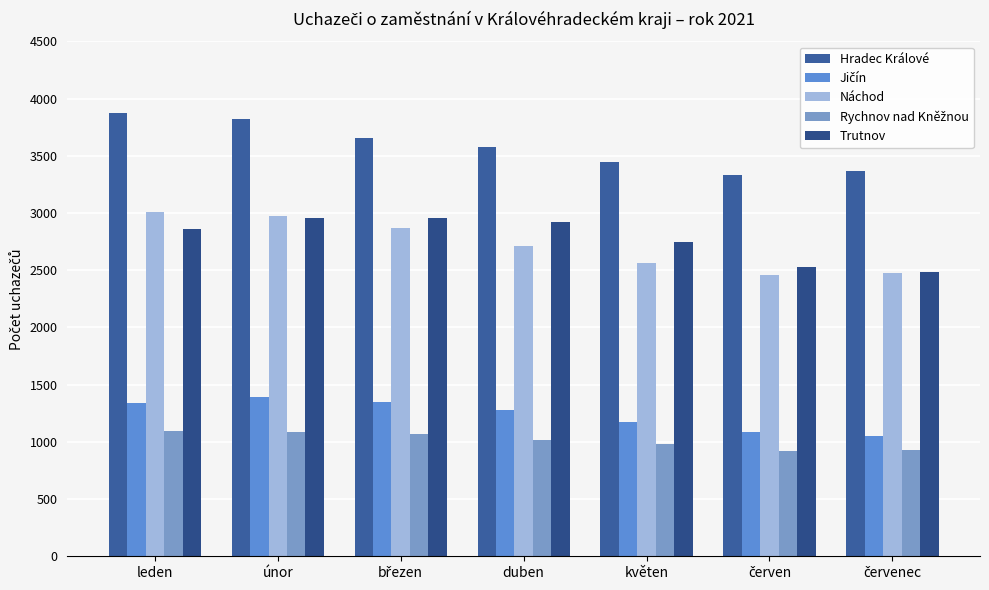

Is it true that Trutnov equals 1210 at květen?

False